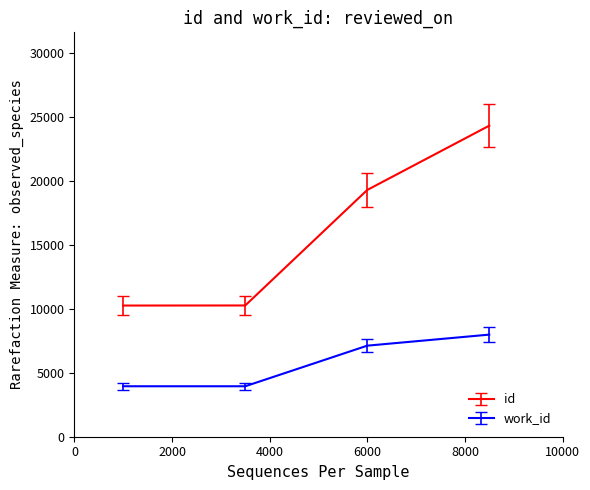

Which series has the widest spread of values?

id